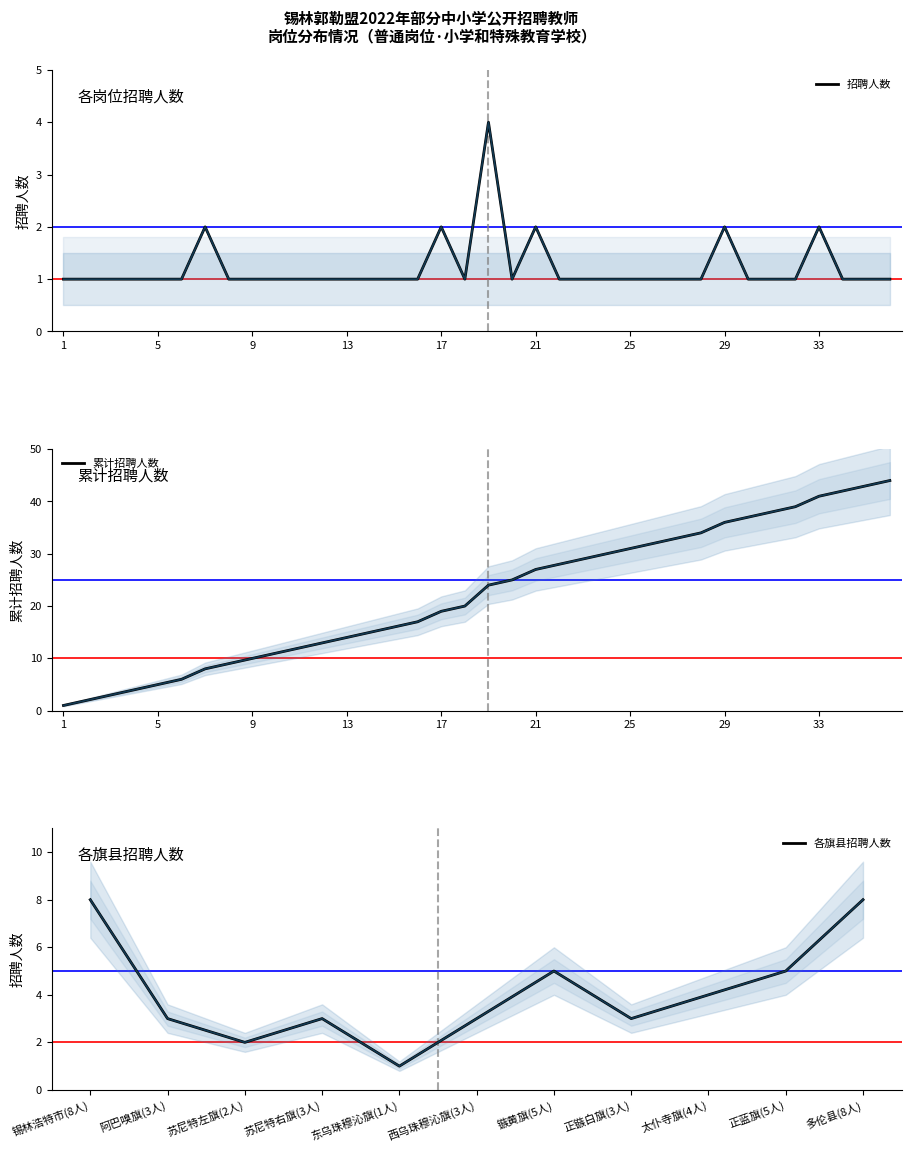

True or false: 招聘人数 and 招聘人数累计 intersect in this chart.

False